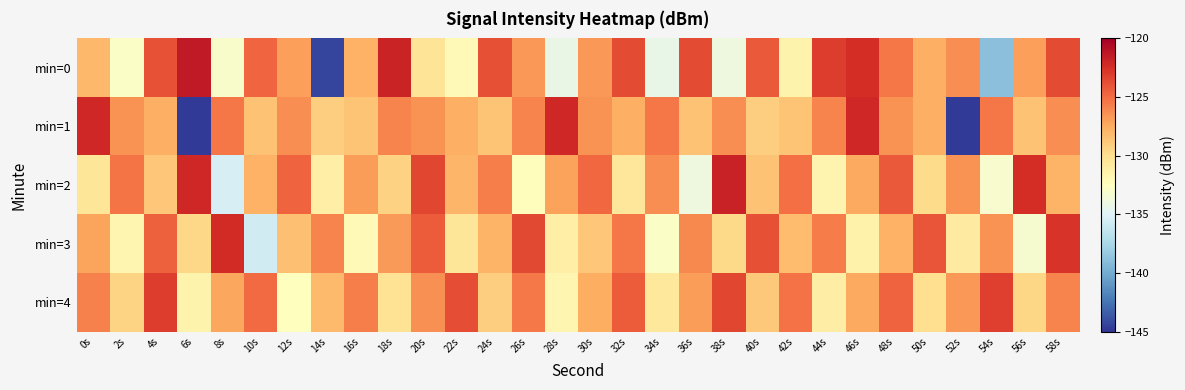

What is the smallest value displayed?

-144.8